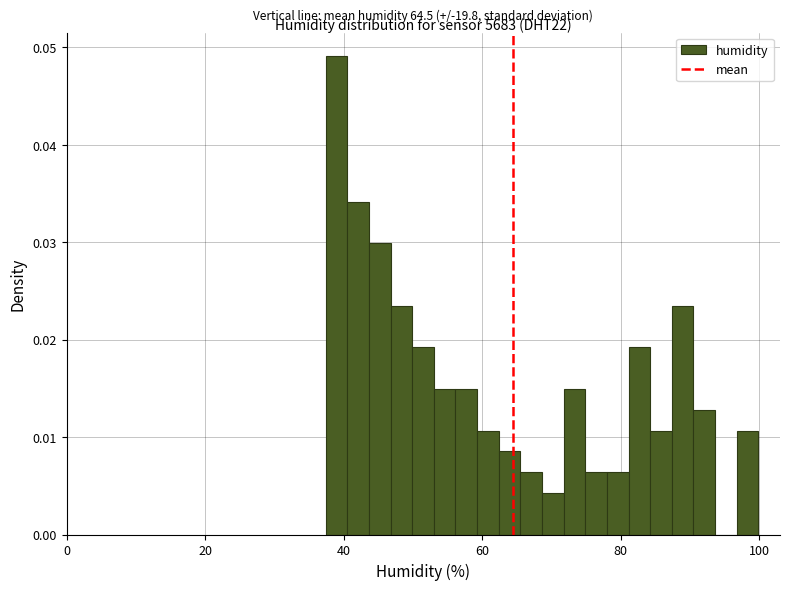

Around what value on the x-axis is the tallest bar? Give the approximate position of its centre, as read against the axis.

38